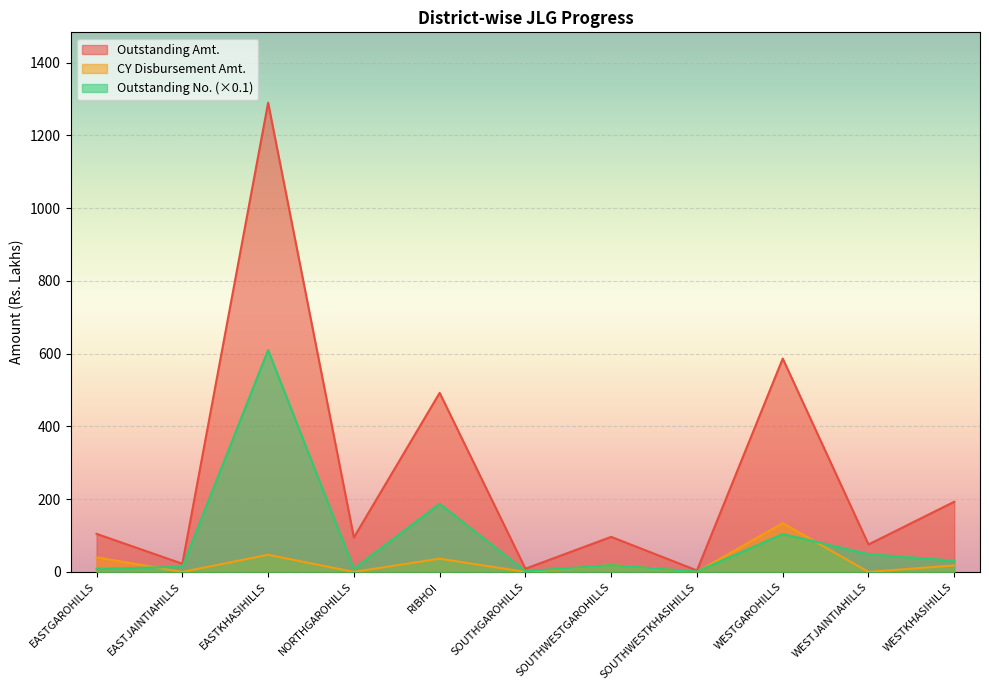

At which category is the sum across all series the highest?

EASTKHASIHILLS